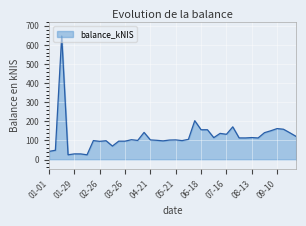

What is the sum of all values?

4870.2